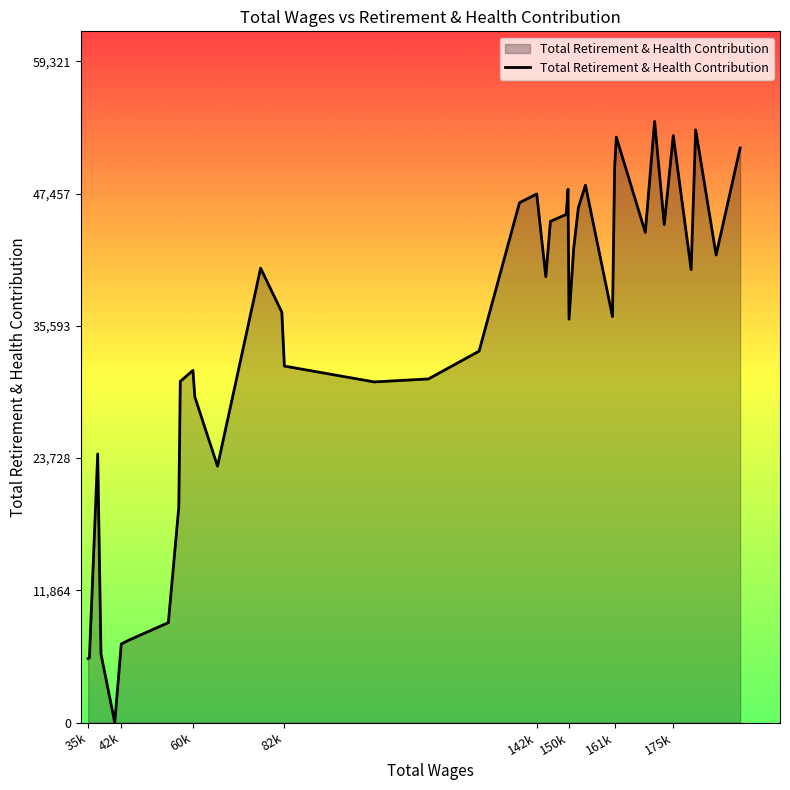

Count the number of data series in this chart.

1